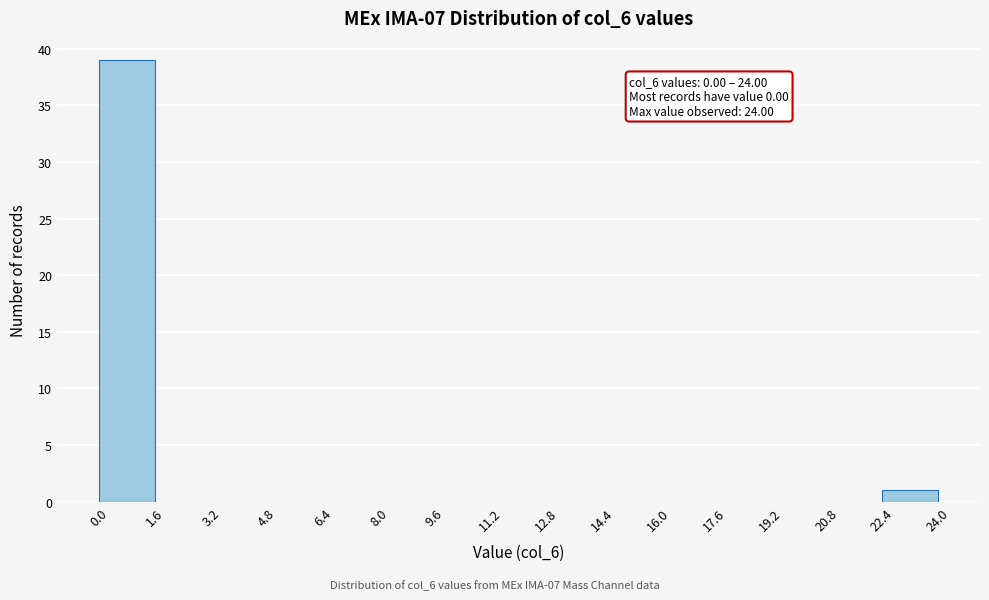

Which range on the x-axis has the tallest bar?

0.0 to 1.6